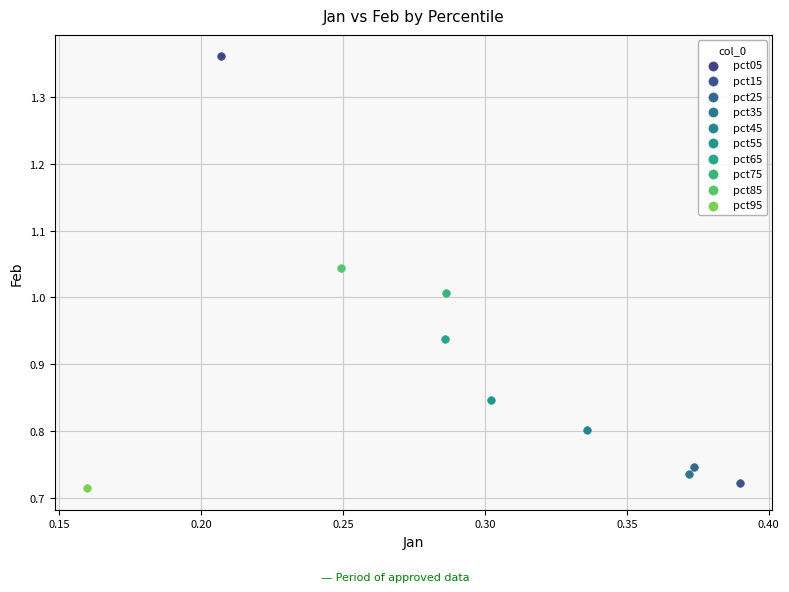

What are all the series names shown in the legend?

pct05, pct15, pct25, pct35, pct45, pct55, pct65, pct75, pct85, pct95